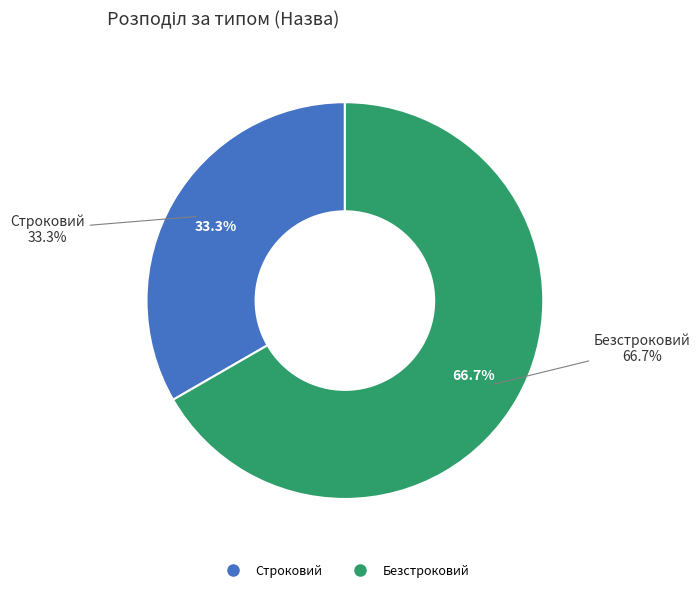

True or false: Строковий accounts for 39% of the total.

False